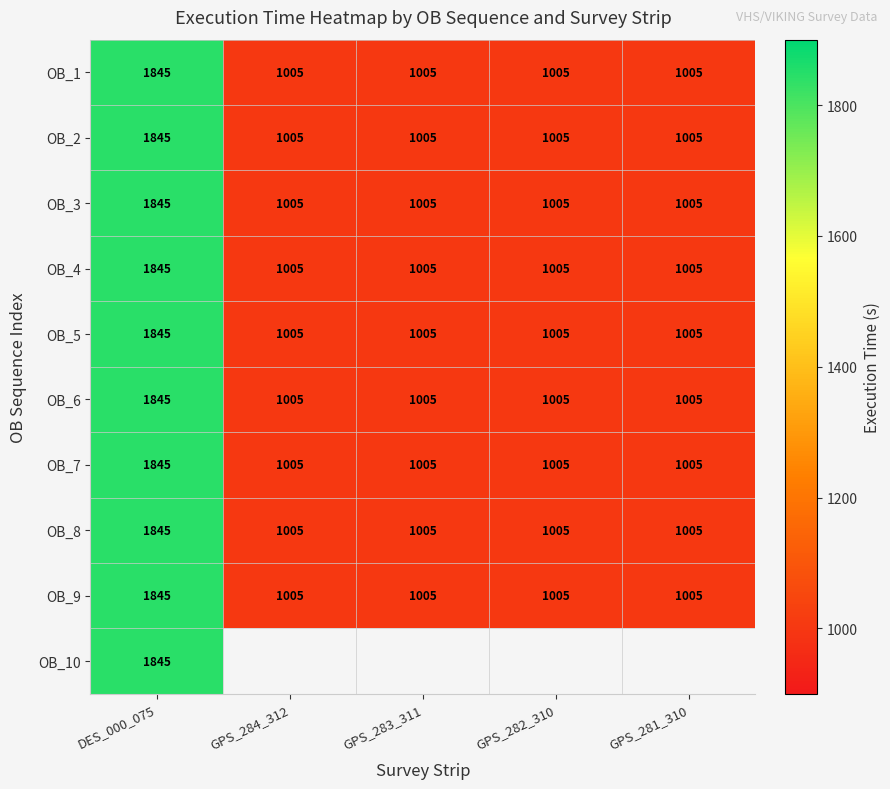

The OB_3 series shows 1005 at GPS_281_310. True or false?

True